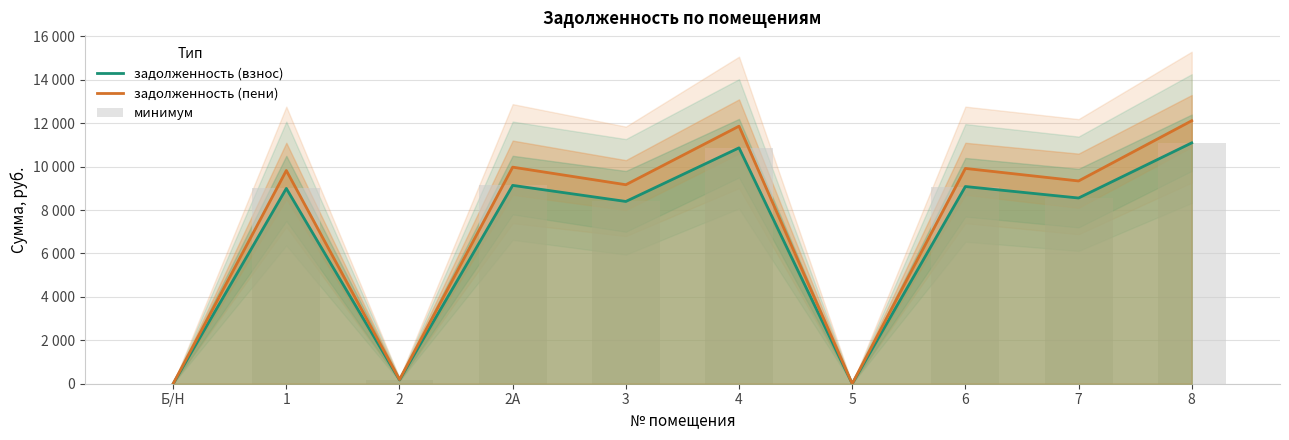

How many categories are shown in the chart?

10